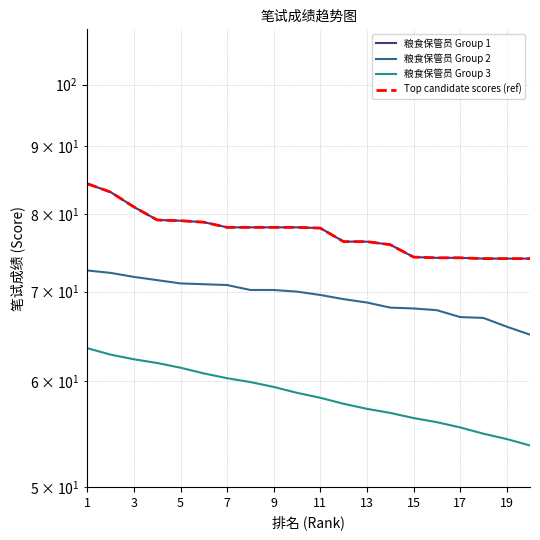

True or false: Top candidate scores (ref) has more than 0 interior local peaks.

False